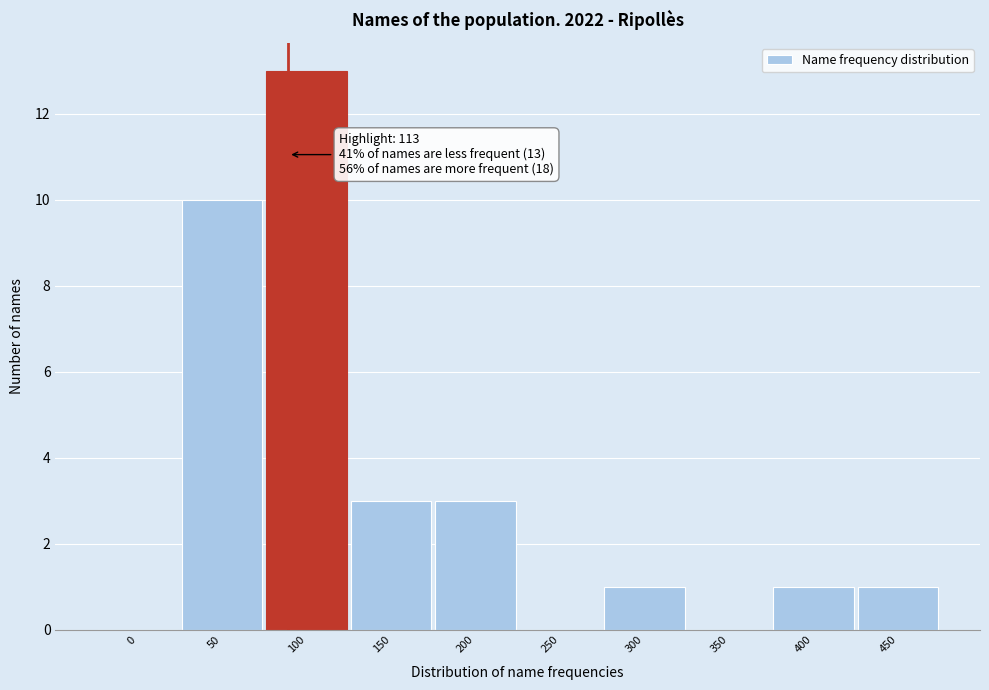

Reading left to right, list all the values displayed in this chart.

0=0	50=10	100=13	150=3	200=3	250=0	300=1	350=0	400=1	450=1